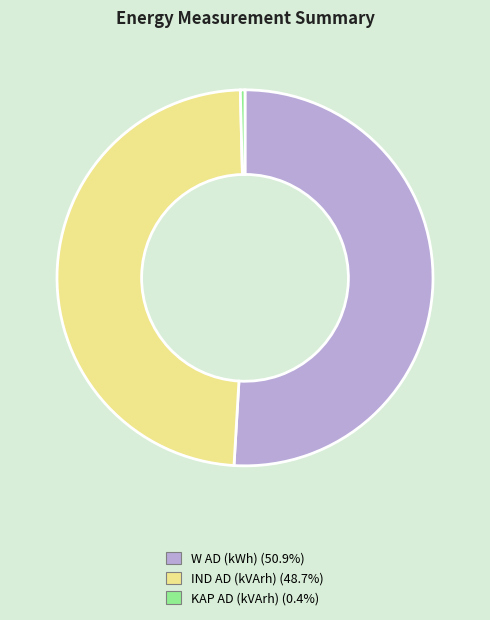

Rank the categories by value from lowest to highest.

KAP AD (kVArh), IND AD (kVArh), W AD (kWh)